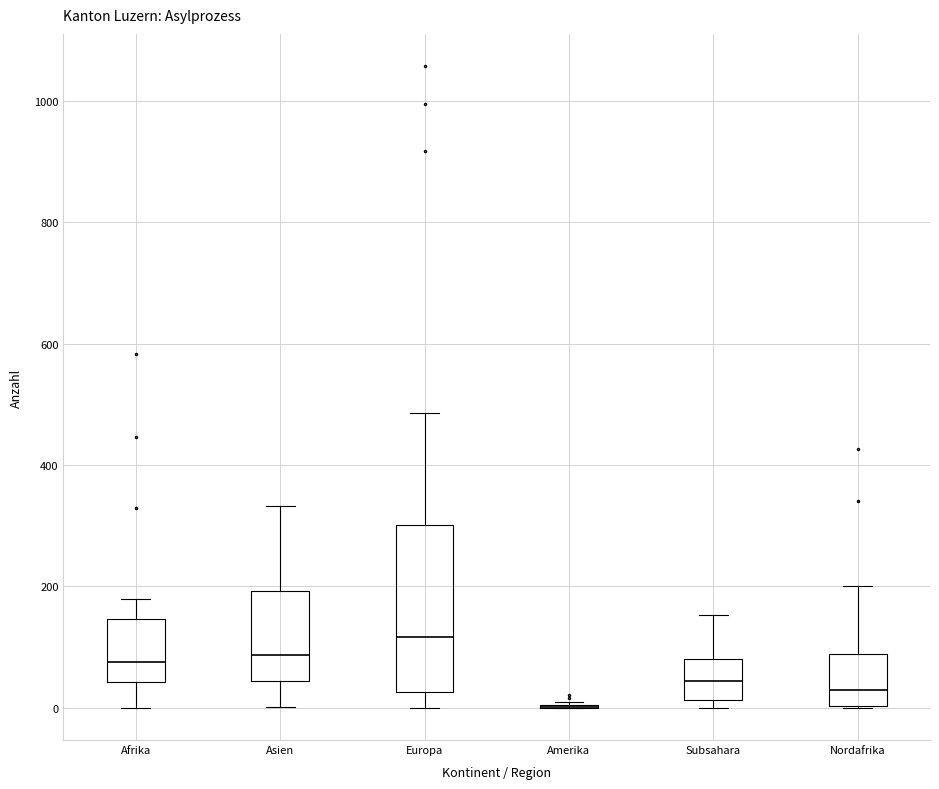

Reading left to right, read every box against the y-axis: the position of its median line, the range the box covers, and the ends of its whiskers. The values are not printed on the chart, so give them approximately, as read against the axis.

Afrika: median 80, box 40 to 140, whiskers 0 to 180
Asien: median 80, box 40 to 200, whiskers 0 to 340
Europa: median 120, box 20 to 300, whiskers 0 to 480
Amerika: box collapsed to a line at 0, whiskers 0 to 20
Subsahara: median 40, box 20 to 80, whiskers 0 to 160
Nordafrika: median 40, box 0 to 80, whiskers 0 to 200